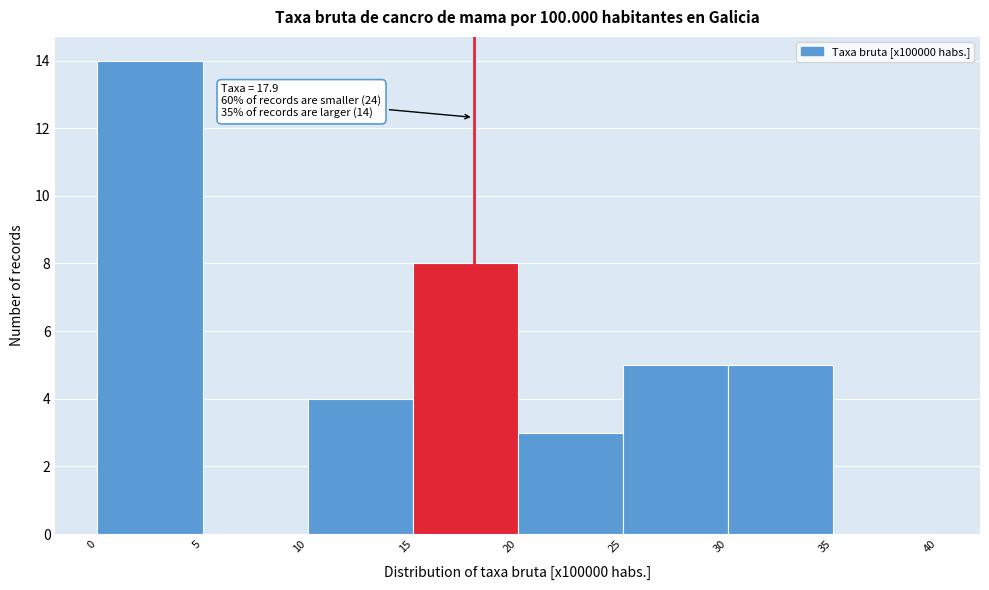

Which range on the x-axis has the tallest bar?

0 to 5